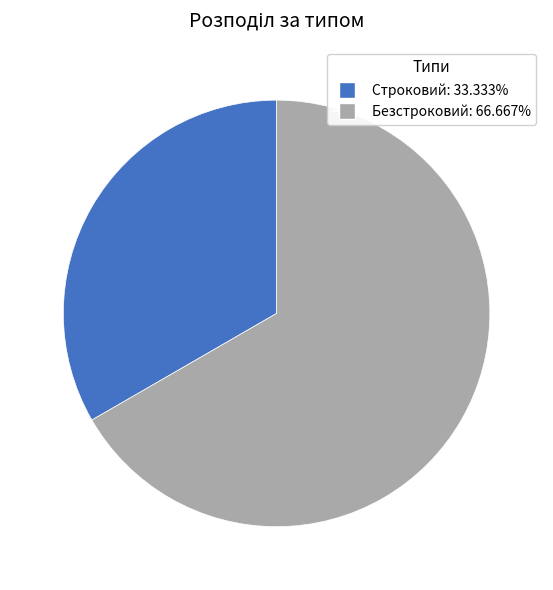

Which has a higher value, Безстроковий or Строковий?

Безстроковий